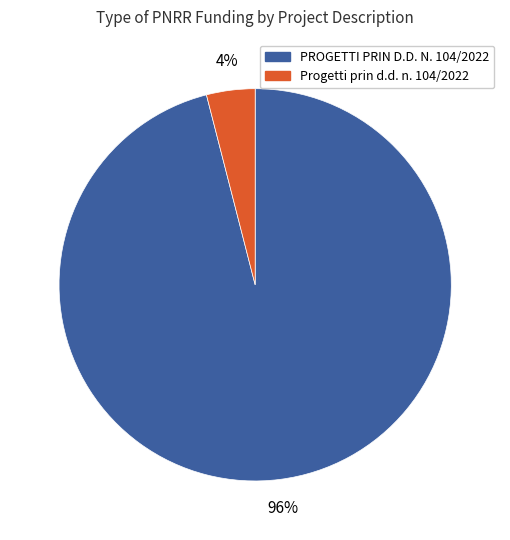

Combined, do Progetti prin d.d. n. 104/2022 and PROGETTI PRIN D.D. N. 104/2022 account for over 50%?

Yes